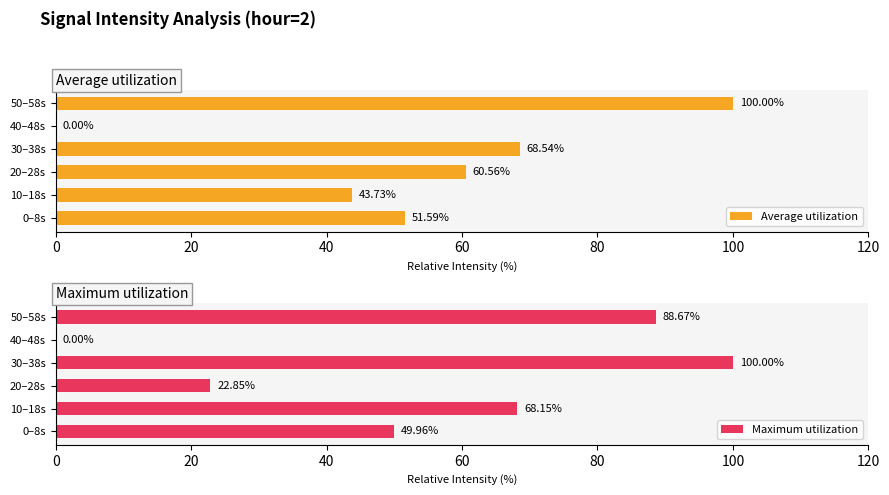

What is the value of the Maximum utilization bar at the 1st from the left?

50.0